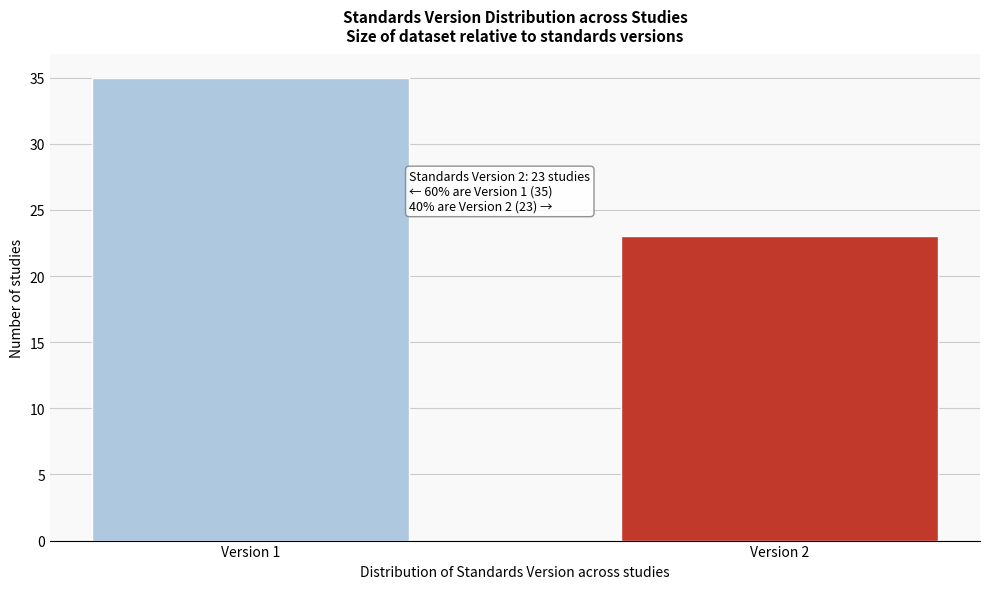

Reading right to left, transcribe all the data shown in this chart.

23	35